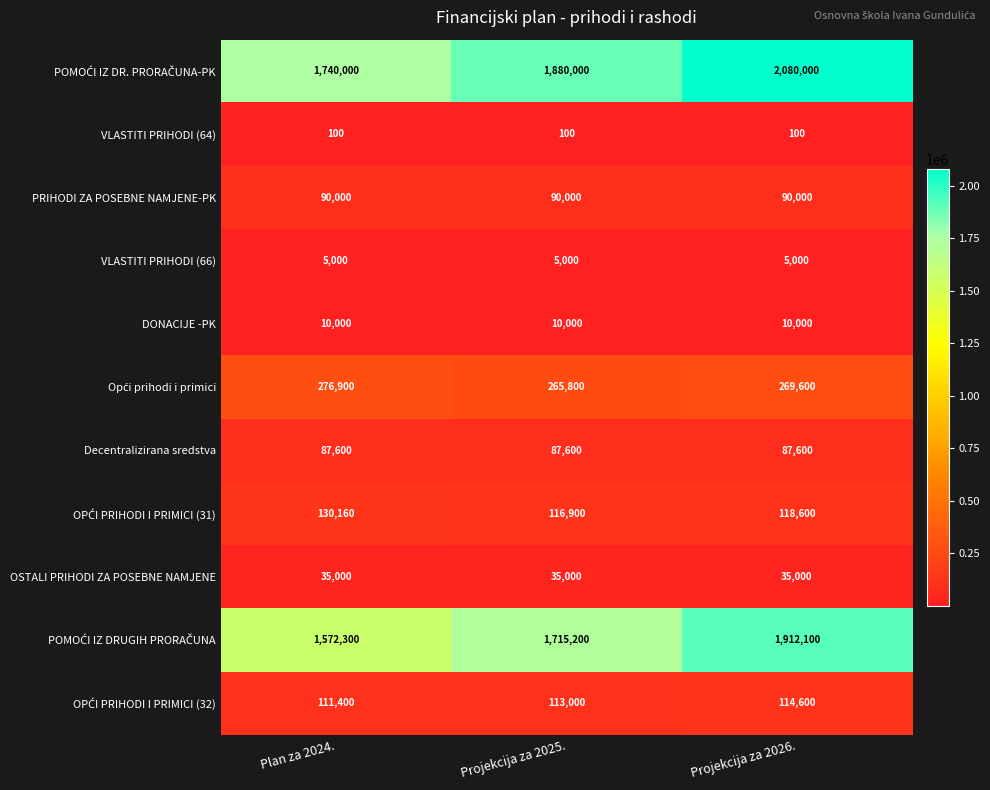

What is the total value across all series at Projekcija za 2026.?

4722600